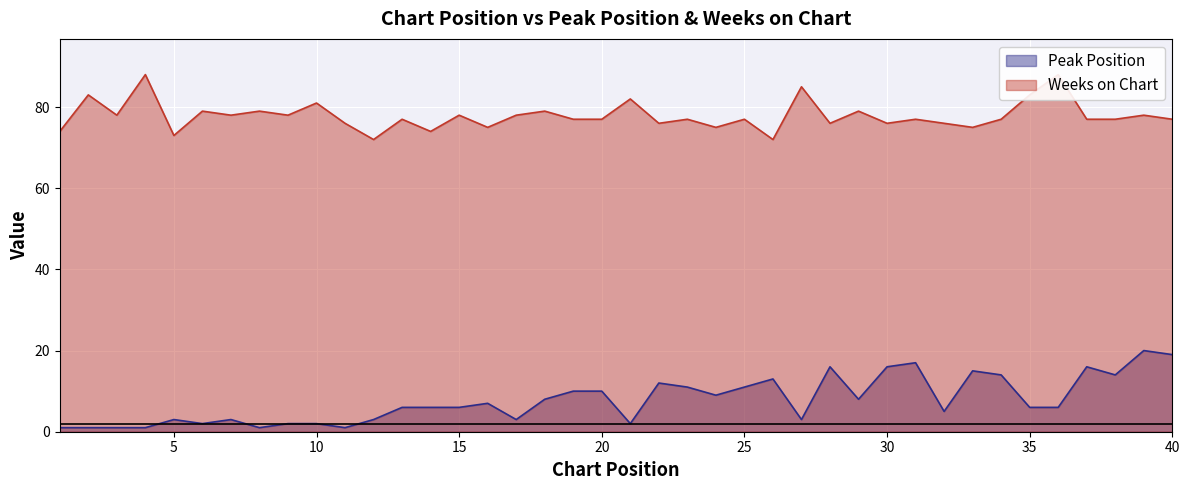

At how many categories does at least one series exceed 39?

40